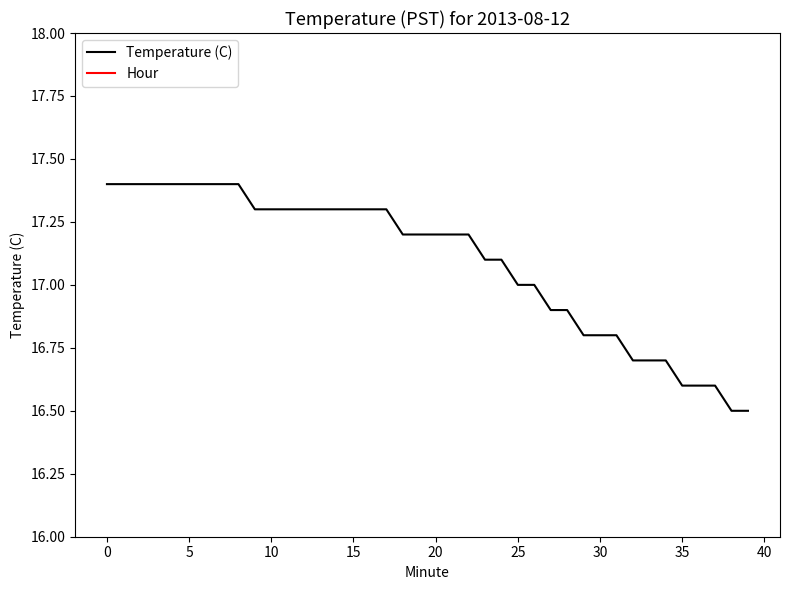

What is the spread (max minus min) of values at 15?

17.4